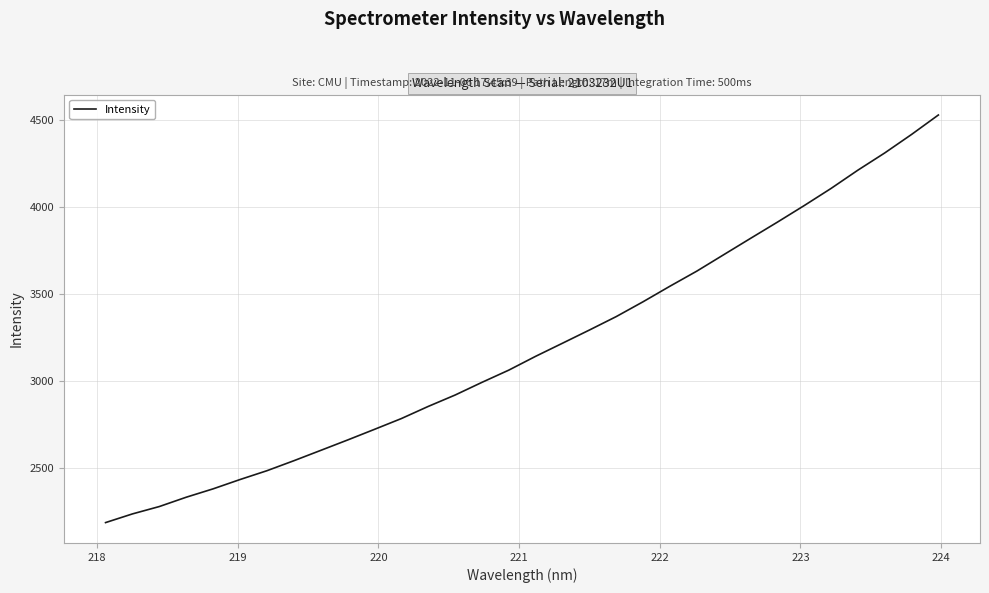

What is the smallest value displayed?

2187.1